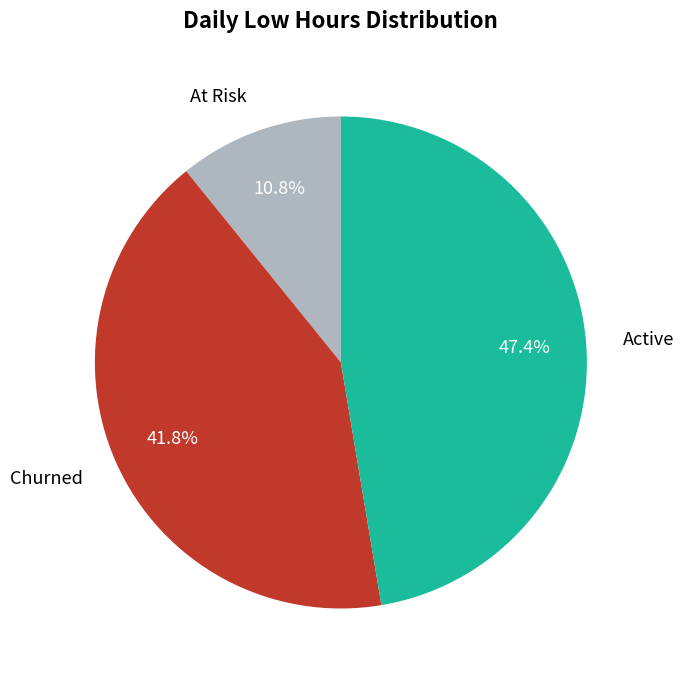

How many slices are in this pie chart?

3